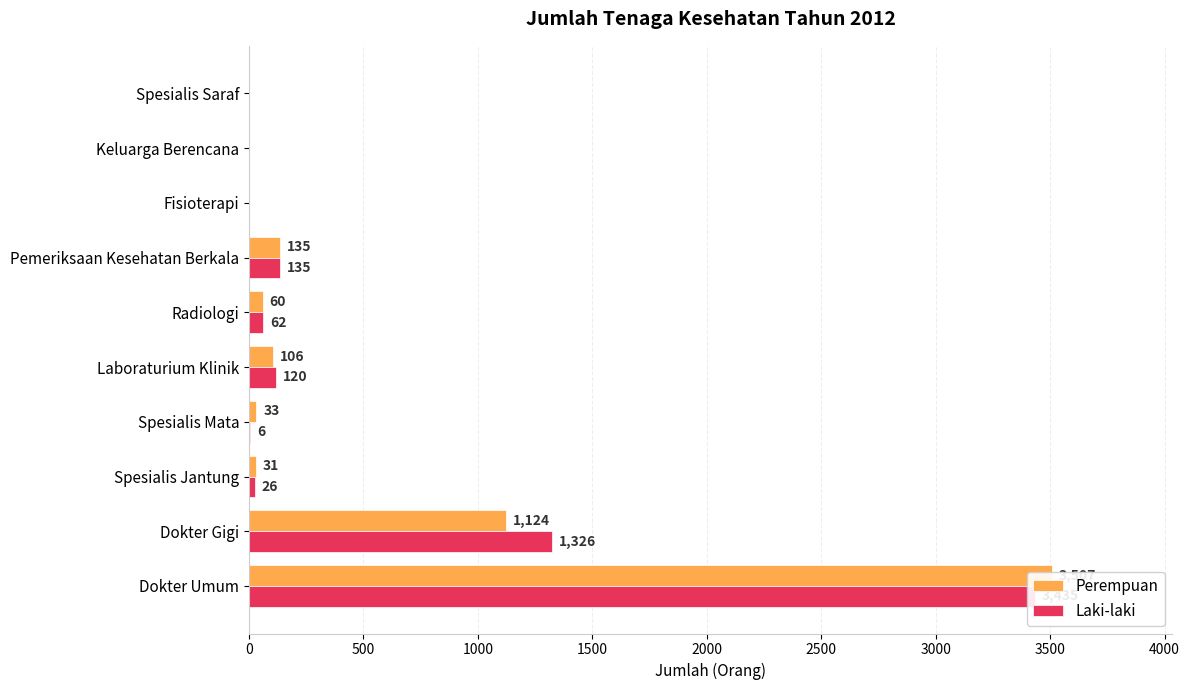

Is it true that Perempuan equals 0 at 3500?

True